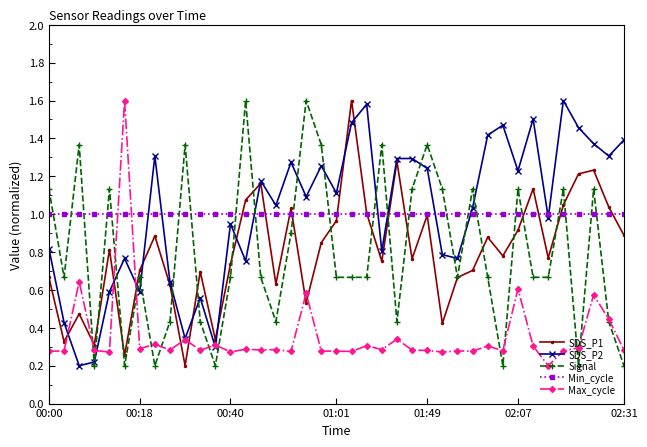

At how many categories does at least one series exceed 0?

39